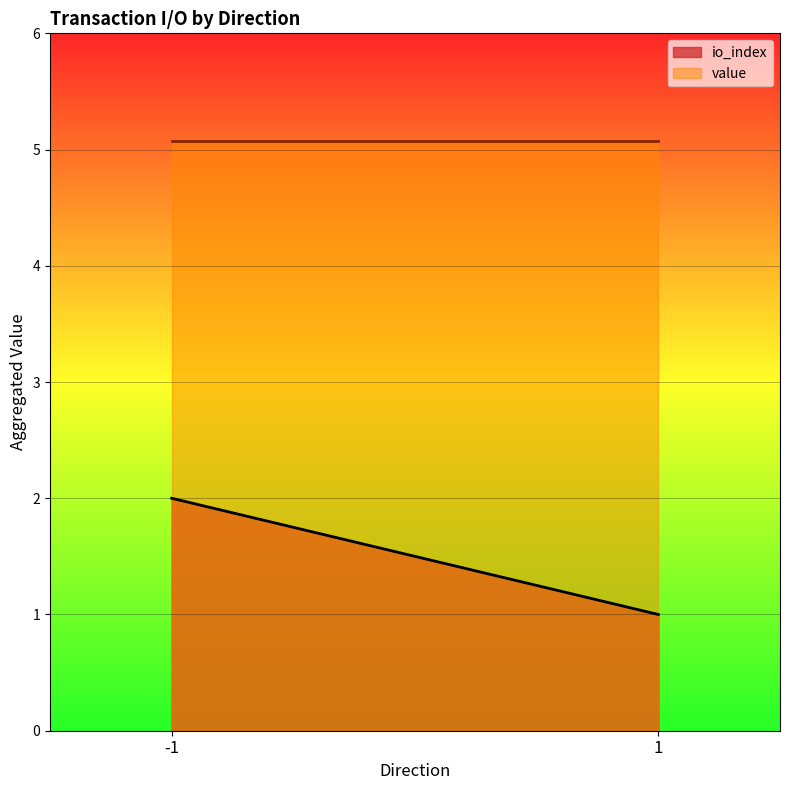

How many lines are shown in the chart?

2